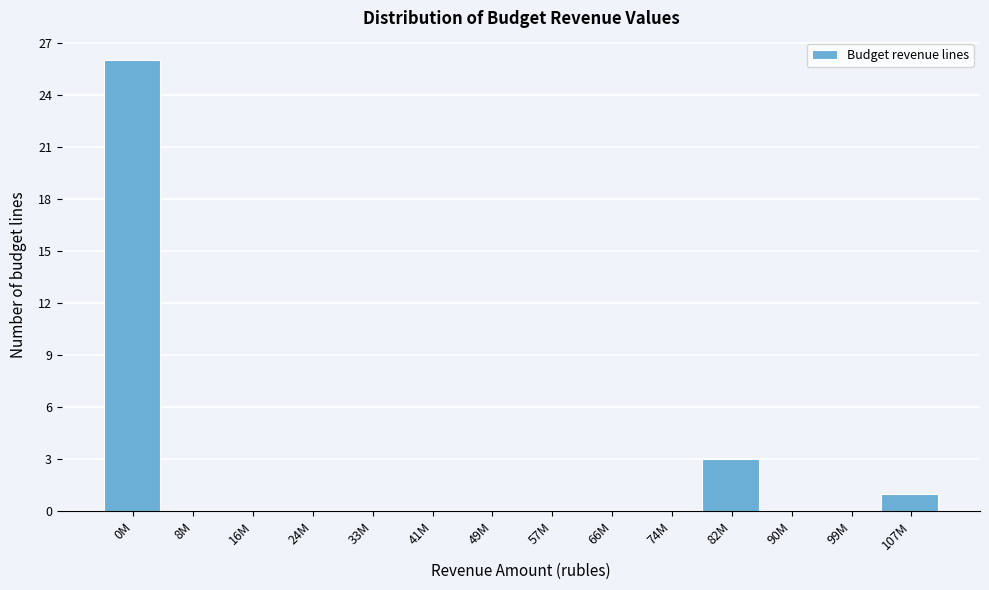

Reading left to right, extract all data points from this chart.

0M=26	8M=0	16M=0	24M=0	33M=0	41M=0	49M=0	57M=0	66M=0	74M=0	82M=3	90M=0	99M=0	107M=1